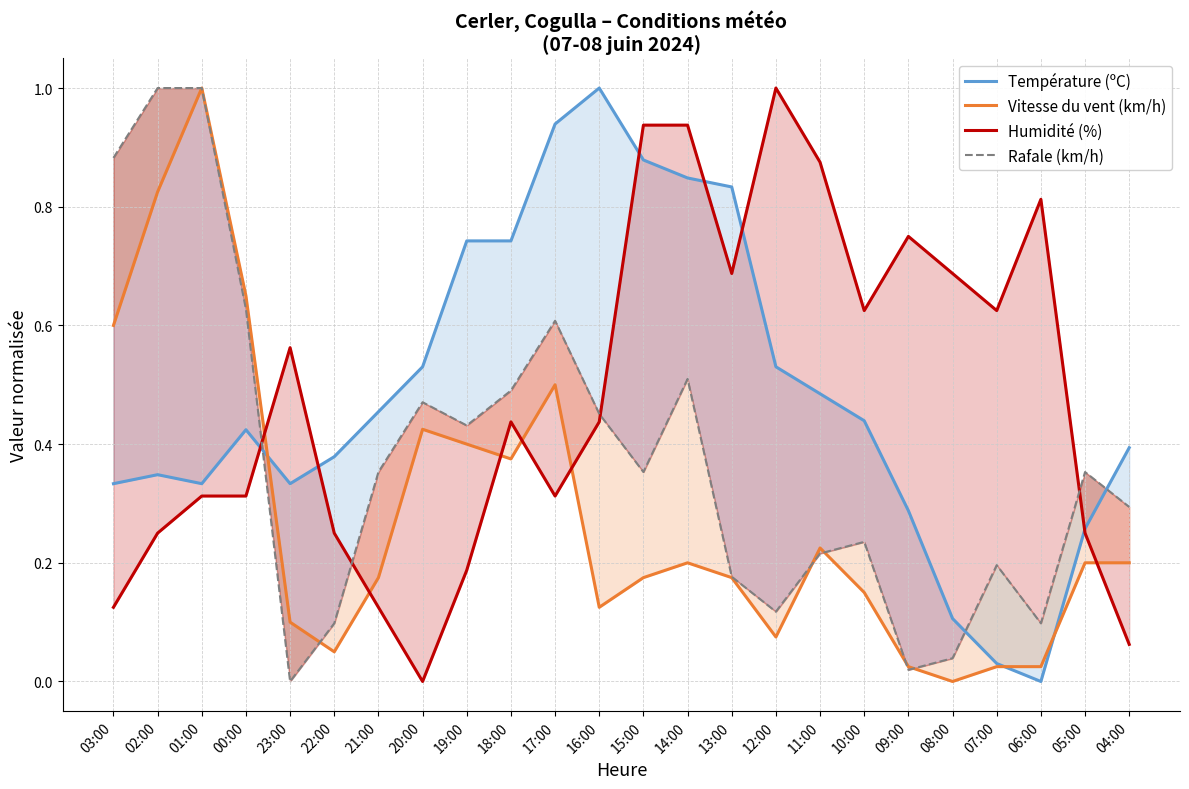

Which category has the highest value in the Vitesse du vent (km/h) series?

01:00